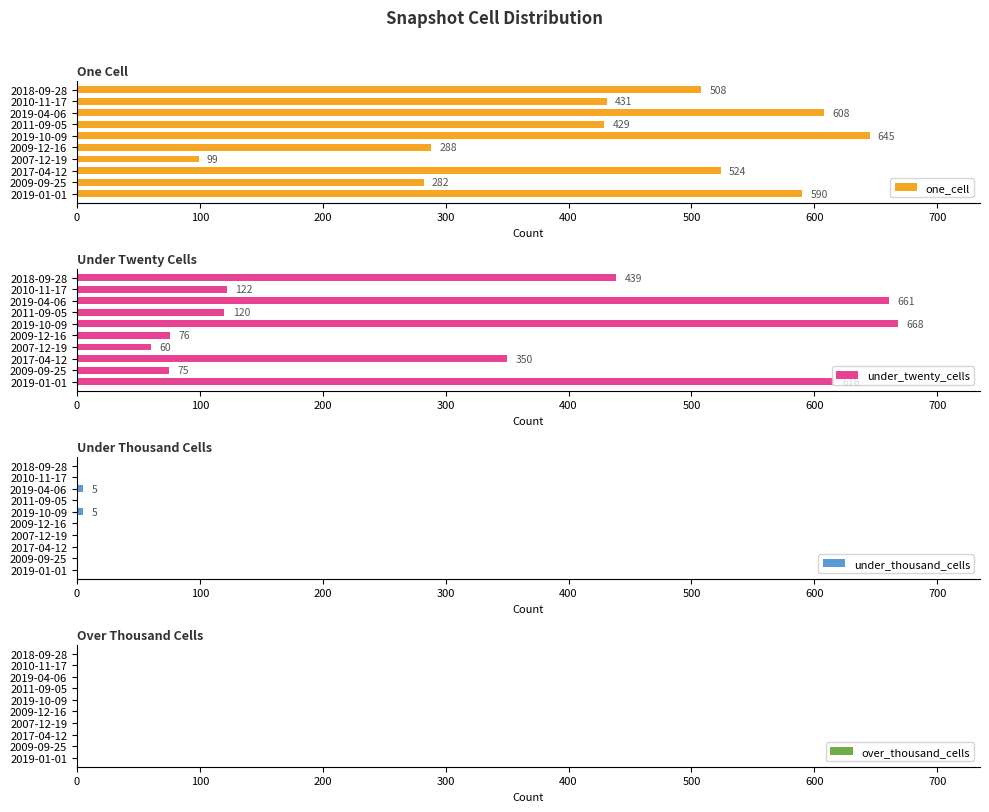

True or false: under_thousand_cells has a value of 0 at 2007-12-19.

True